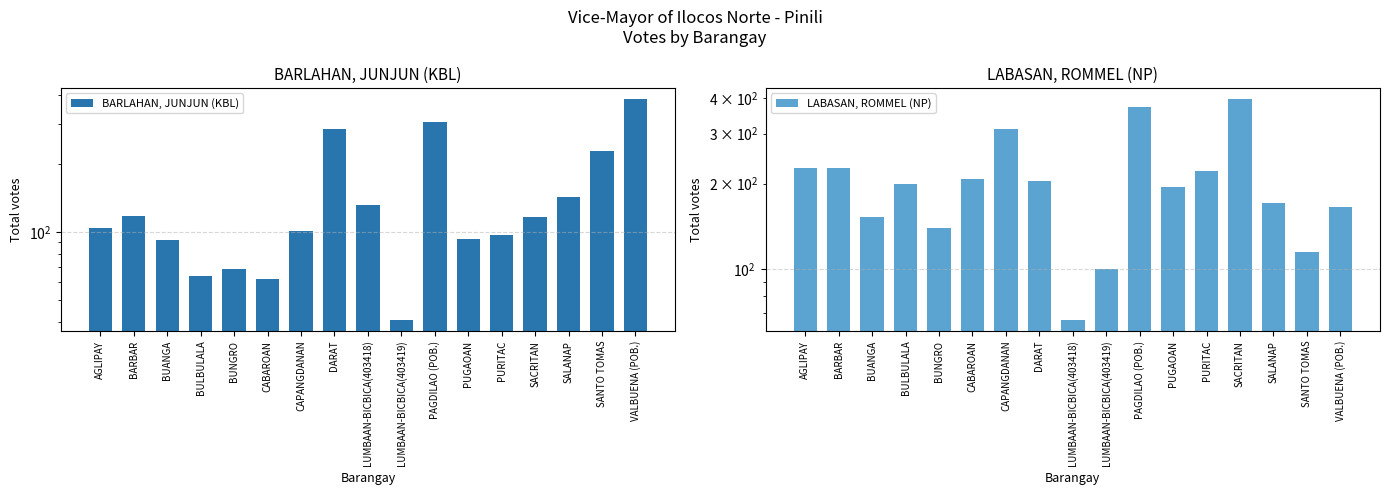

What is the minimum value shown in the chart?

41